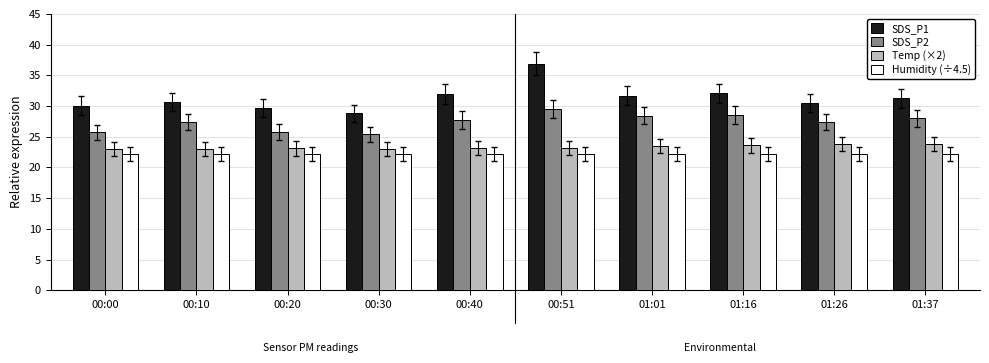

What is the greatest value displayed?

36.9